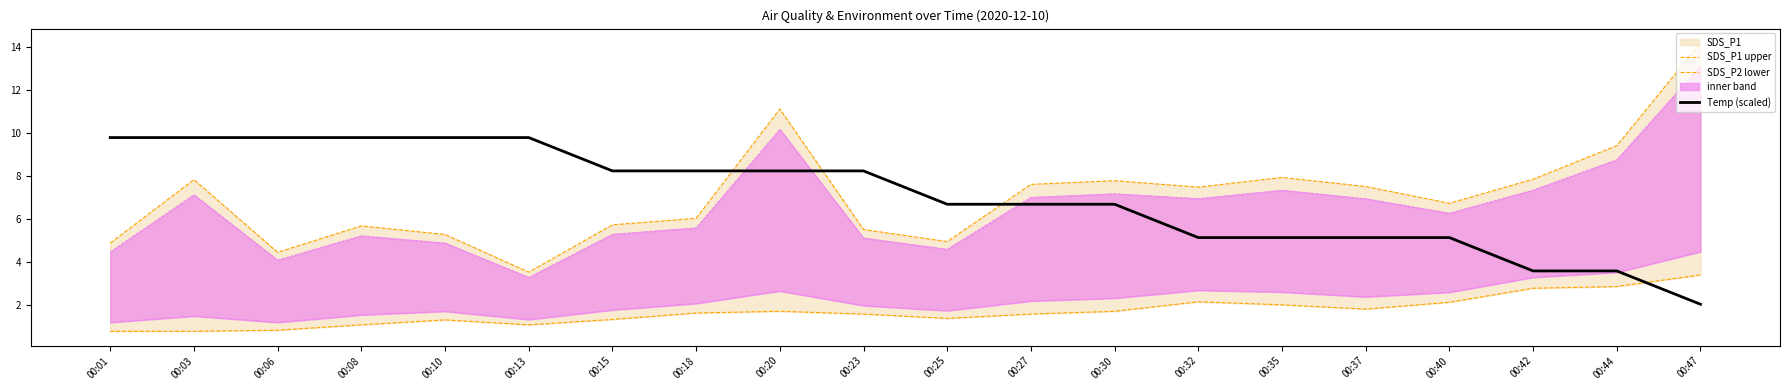

Which category has the lowest value in the Temp (scaled) series?

00:47